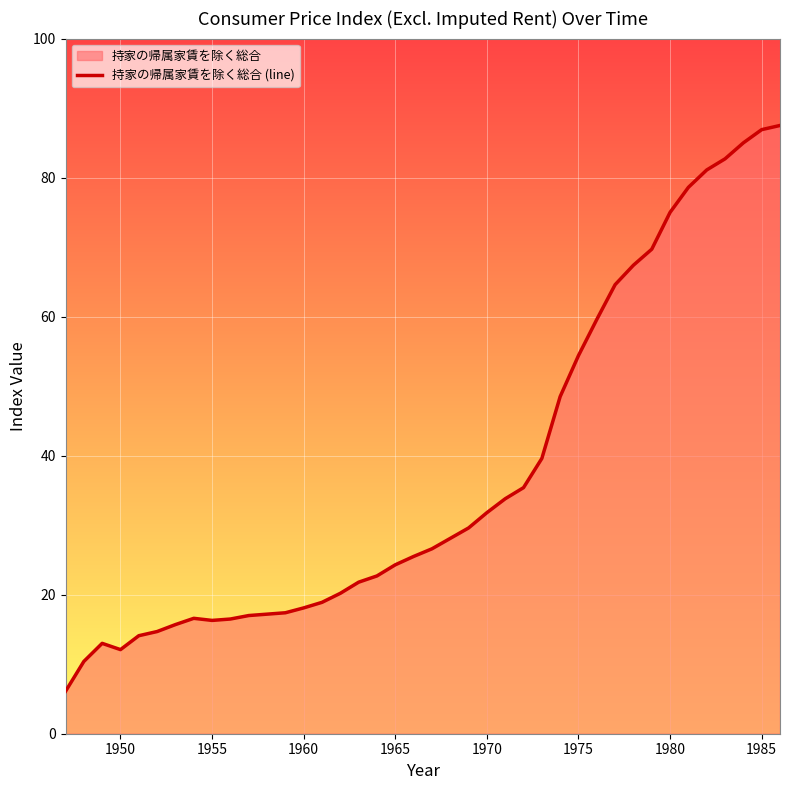

Does the chart display data point markers on the line(s)?

No